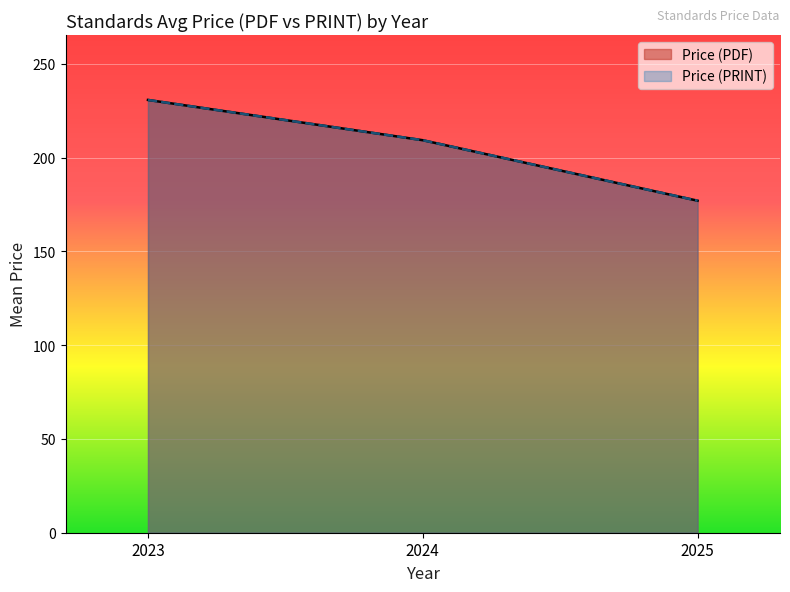

What are all the series names shown in the legend?

Price (PDF), Price (PRINT)